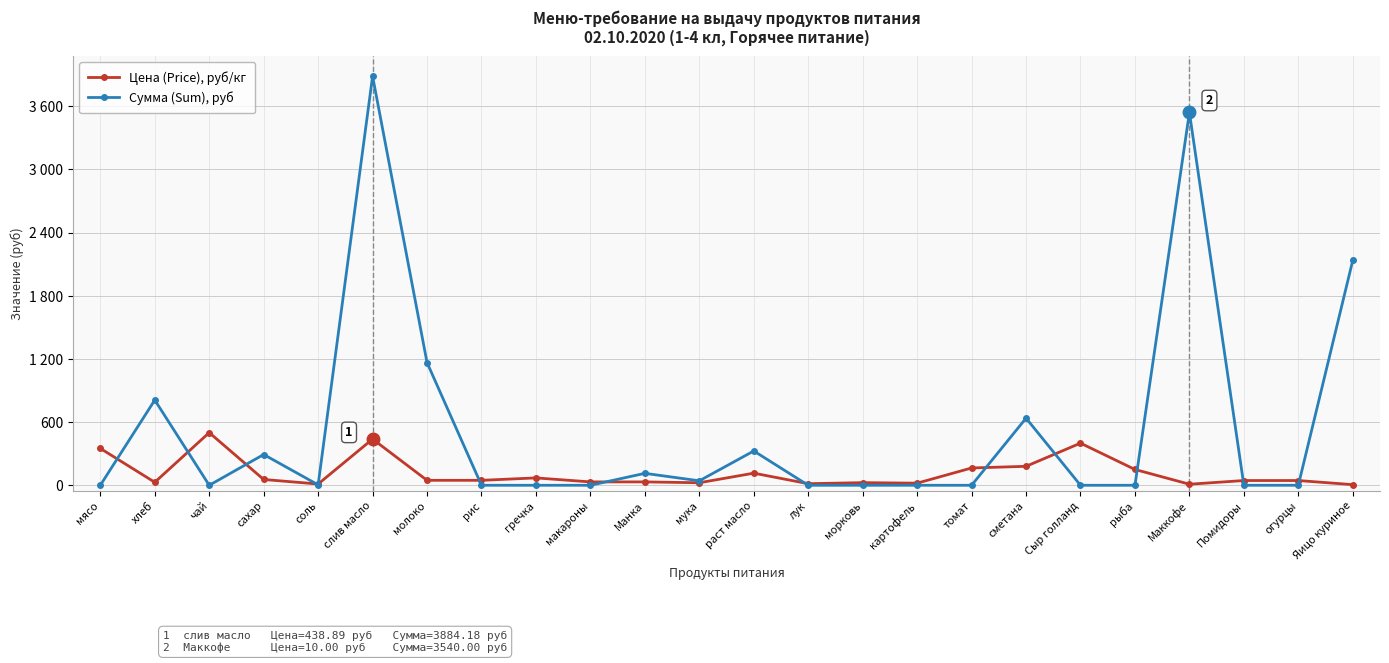

True or false: Цена (Price), руб/кг has more than 1 points higher than both neighbors.

True